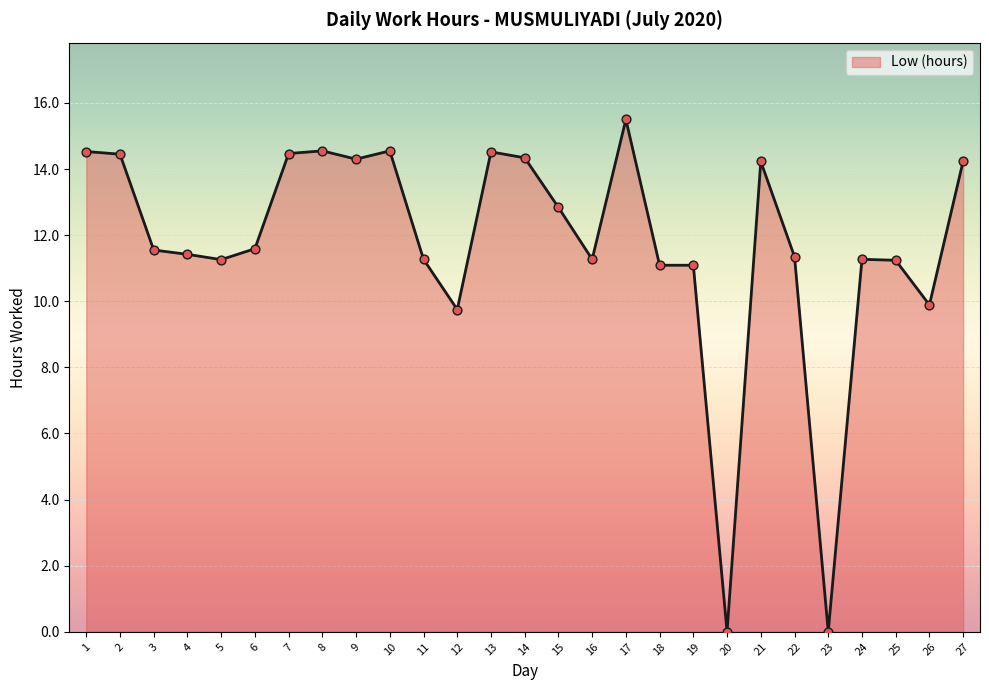

Between 1 and 20, which is larger?

1